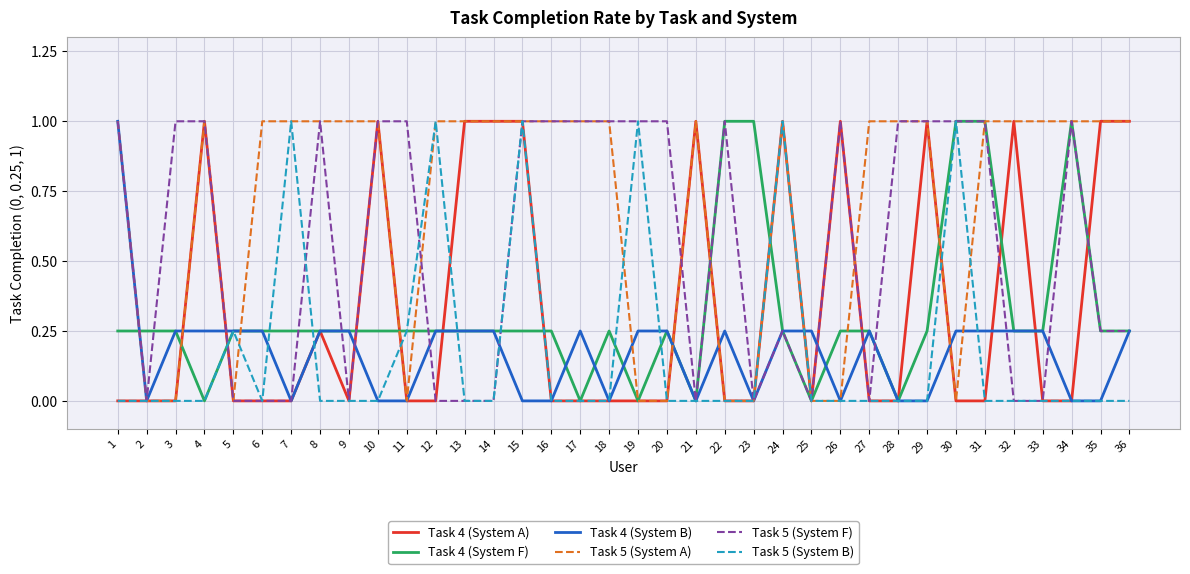

What are all the series names shown in the legend?

Task 4 (System A), Task 4 (System F), Task 4 (System B), Task 5 (System A), Task 5 (System F), Task 5 (System B)